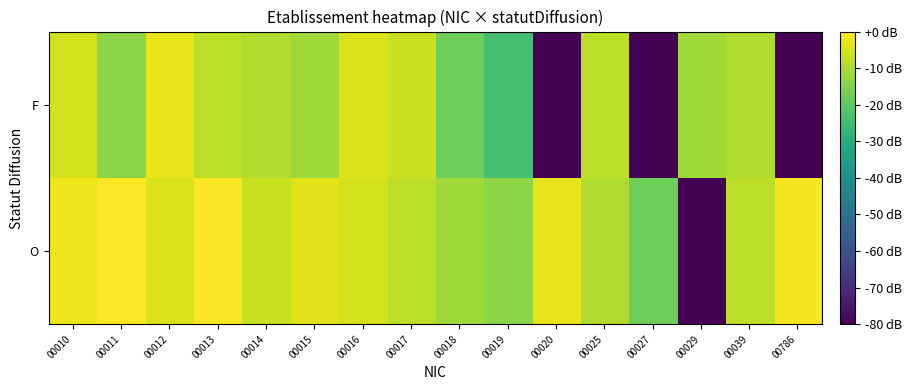

How many categories are shown in the chart?

16